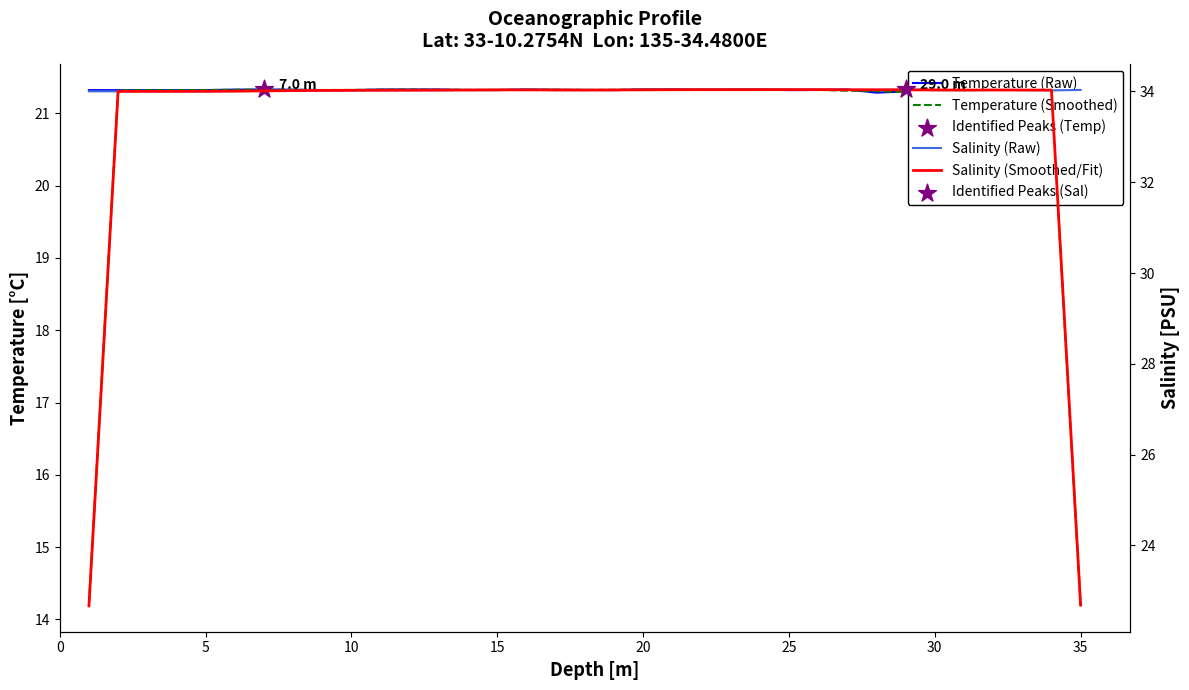

Is the value of Temperature (Raw) at 12 greater than the value of Salinity (Raw) at 32?

No